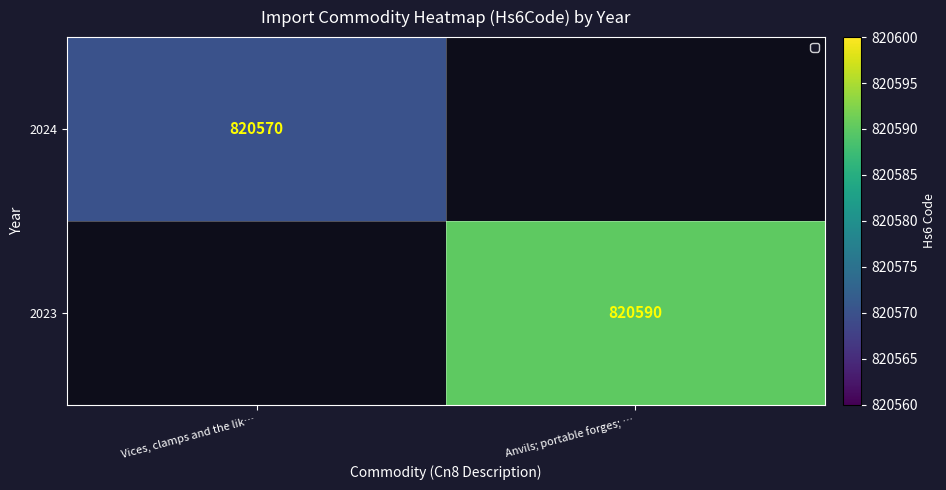

The 2024 series shows 354606 at Vices, clamps and the lik…. True or false?

False